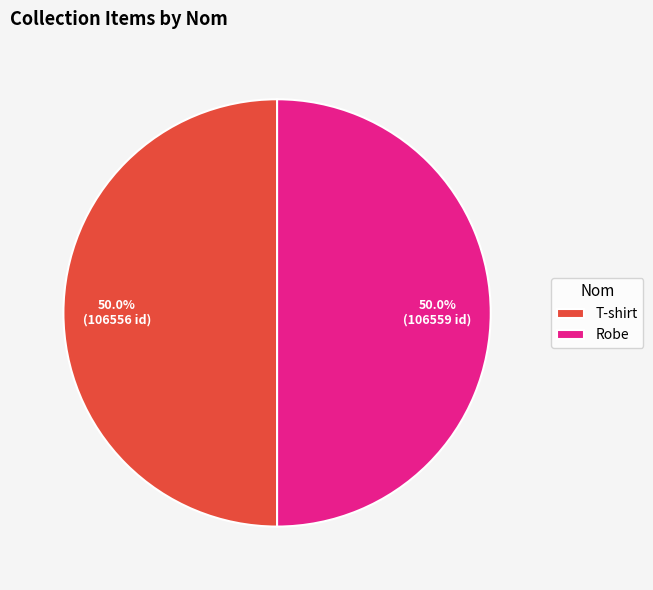

True or false: T-shirt accounts for 61% of the total.

False